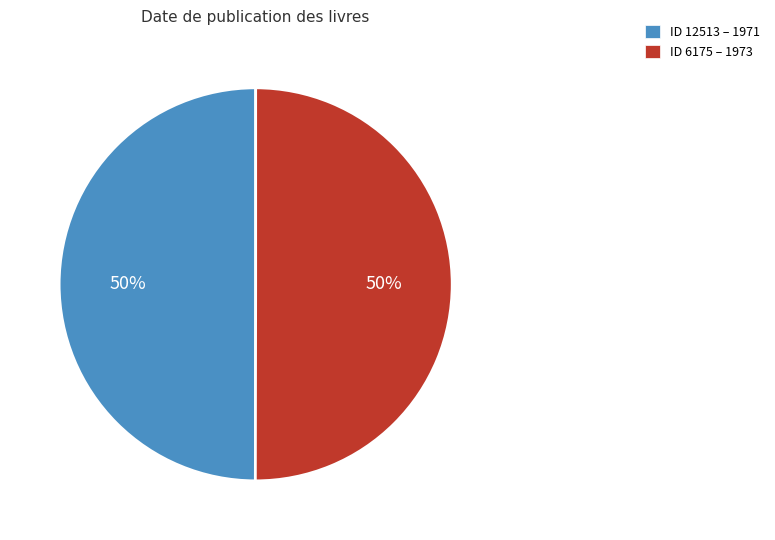

Approximately how many times larger is the value at ID 12513 – 1971 compared to ID 6175 – 1973?

1.0